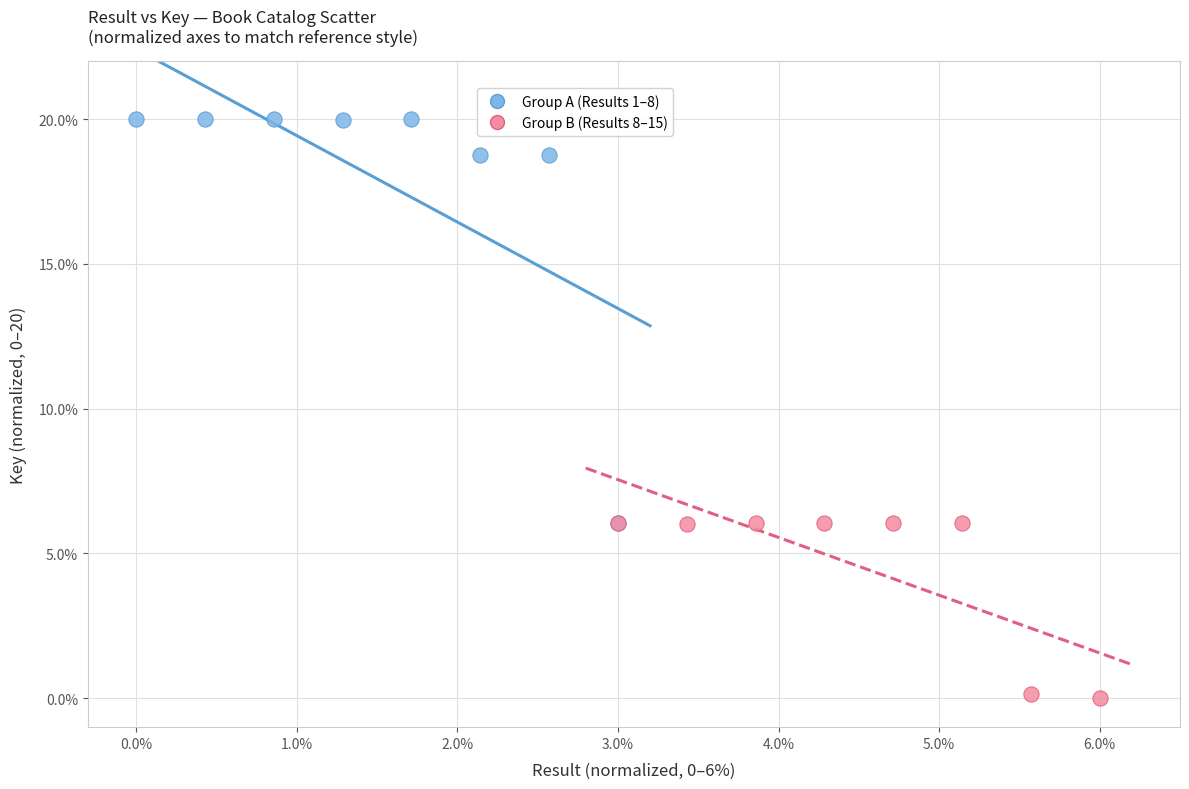

Which series reaches the maximum Y coordinate?

Group A (Results 1–8)